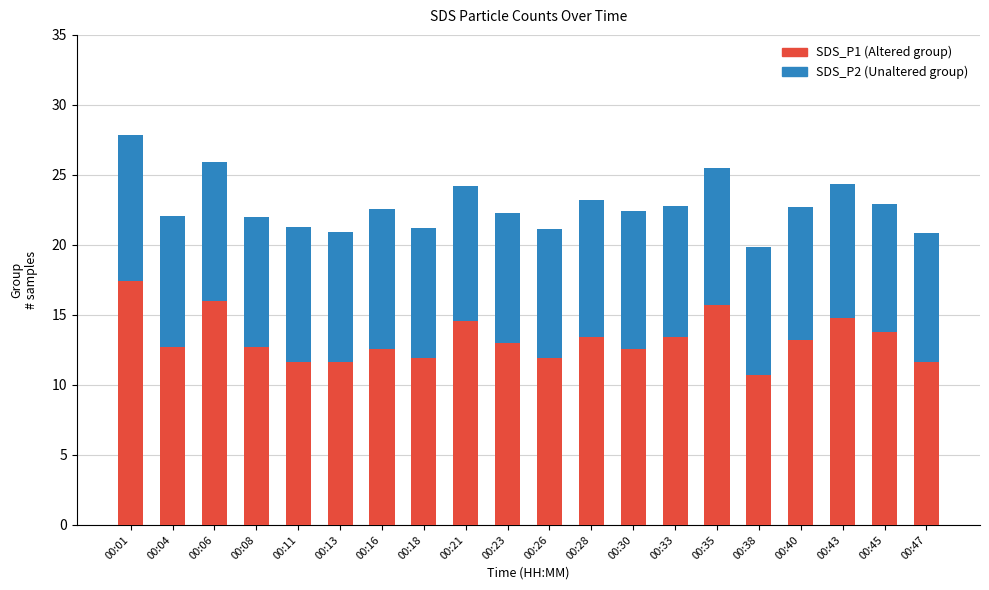

What are all the series names shown in the legend?

SDS_P1 (Altered group), SDS_P2 (Unaltered group)